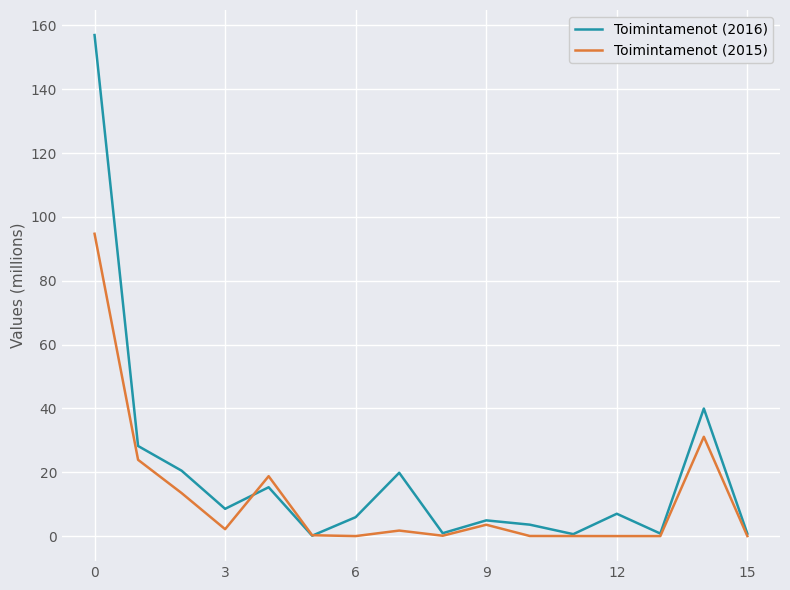

What is the maximum value for Toimintamenot (2016)?

157.0